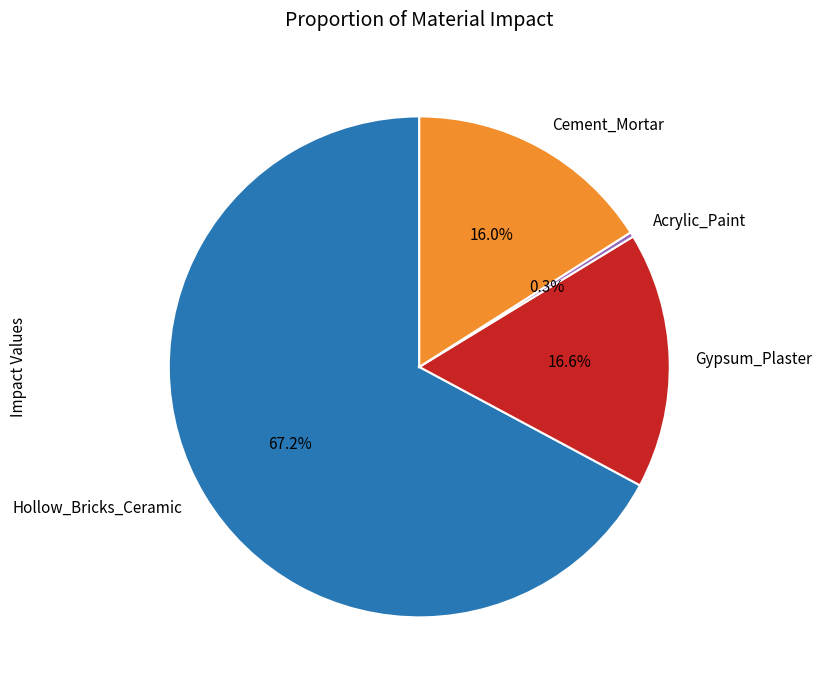

Is it true that Cement_Mortar is 22% of the pie?

False